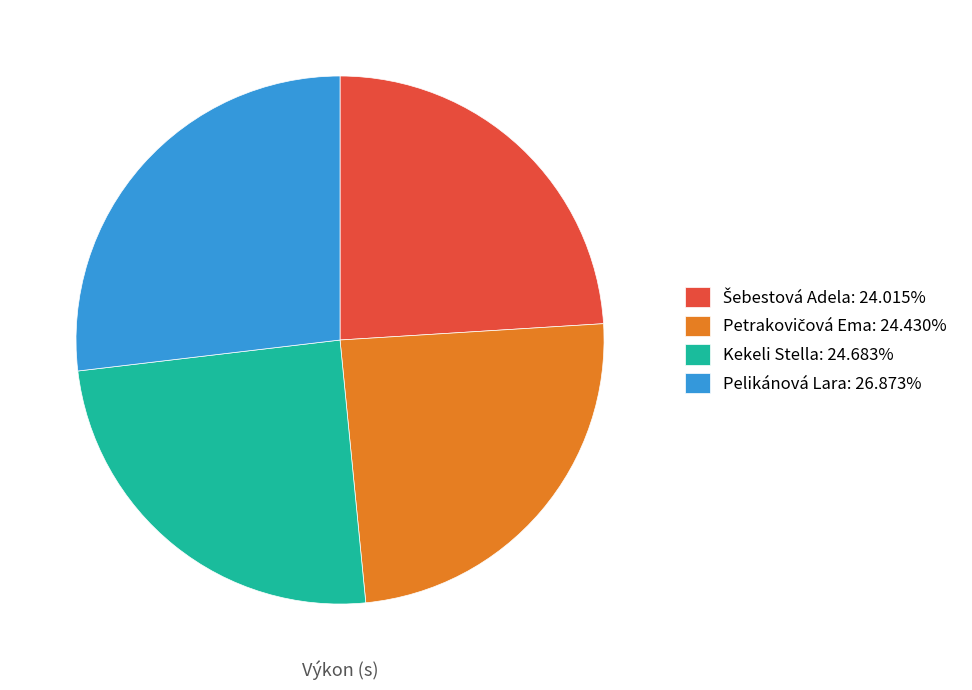

How many slices are in this pie chart?

4